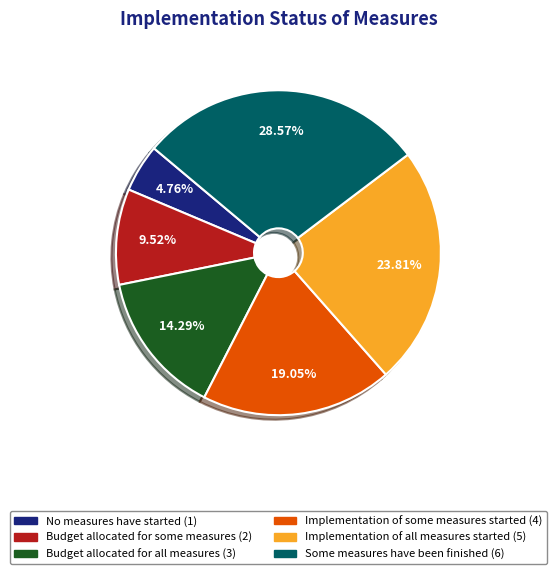

Combined, do No measures have started and Some measures have been finished account for over 50%?

No